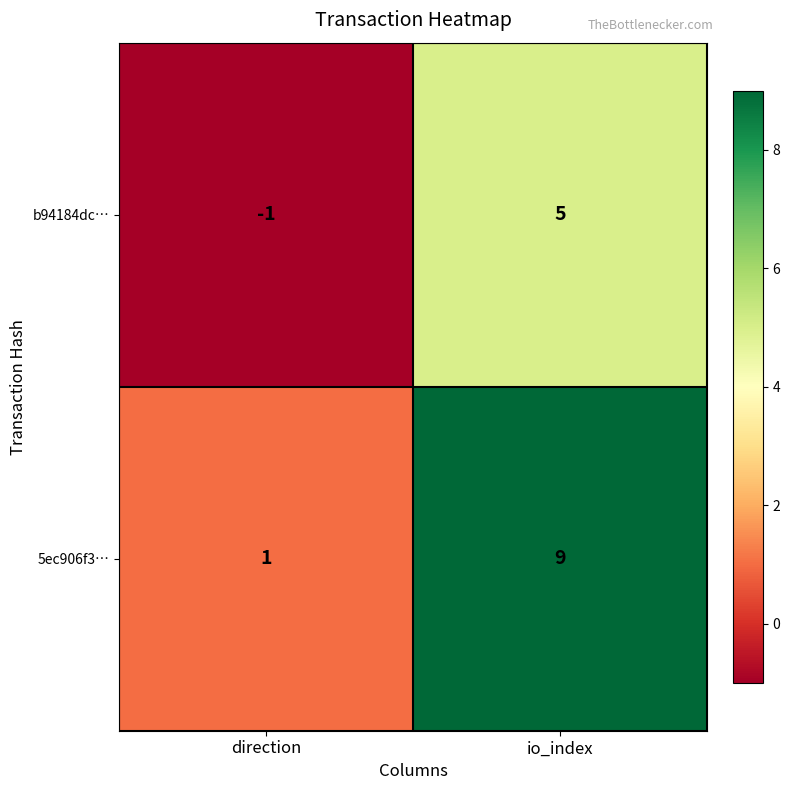

What value does the b94184dc… series have at io_index?

5